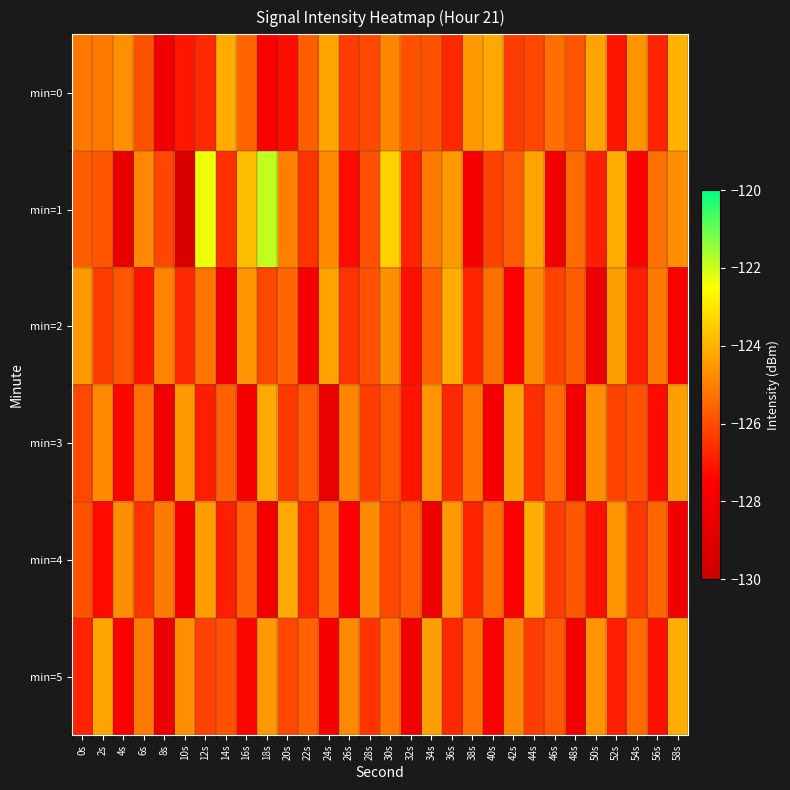

Reading left to right, extract all data points from this chart.

min=0: 0s=-125.1	2s=-125.1	4s=-124.7	6s=-125.9	8s=-128.1	10s=-127.1	12s=-126.7	14s=-124.2	16s=-125.5	18s=-127.7	20s=-127.3	22s=-125.7	24s=-124.3	26s=-126.3	28s=-126.1	30s=-124.9	32s=-125.9	34s=-125.9	36s=-126.7	38s=-124.5	40s=-124.2	42s=-126.3	44s=-126.1	46s=-125.4	48s=-125.8	50s=-124.3	52s=-127.1	54s=-124.6	56s=-126.8	58s=-124.0
min=1: 0s=-125.7	2s=-125.8	4s=-128.6	6s=-124.8	8s=-126.1	10s=-129.3	12s=-122.3	14s=-126.5	16s=-123.8	18s=-121.9	20s=-125.0	22s=-126.5	24s=-124.8	26s=-127.3	28s=-125.9	30s=-123.4	32s=-126.8	34s=-125.1	36s=-124.5	38s=-127.9	40s=-126.2	42s=-125.7	44s=-124.3	46s=-128.1	48s=-125.4	50s=-126.9	52s=-124.1	54s=-127.5	56s=-125.3	58s=-124.7
min=2: 0s=-124.5	2s=-126.3	4s=-125.8	6s=-127.1	8s=-124.9	10s=-126.7	12s=-125.2	14s=-128.0	16s=-124.6	18s=-126.1	20s=-125.5	22s=-127.8	24s=-124.3	26s=-126.5	28s=-125.9	30s=-124.7	32s=-127.2	34s=-125.6	36s=-124.1	38s=-126.8	40s=-125.3	42s=-127.5	44s=-124.8	46s=-126.2	48s=-125.7	50s=-128.3	52s=-124.4	54s=-126.9	56s=-125.1	58s=-127.6
min=3: 0s=-126.1	2s=-124.8	4s=-127.4	6s=-125.3	8s=-128.2	10s=-124.5	12s=-126.9	14s=-125.6	16s=-127.8	18s=-124.2	20s=-126.4	22s=-125.7	24s=-128.5	26s=-124.9	28s=-126.3	30s=-125.8	32s=-127.1	34s=-124.6	36s=-126.7	38s=-125.2	40s=-127.9	42s=-124.3	44s=-126.6	46s=-125.4	48s=-128.1	50s=-124.7	52s=-126.2	54s=-125.9	56s=-127.3	58s=-124.4
min=4: 0s=-125.9	2s=-127.3	4s=-124.7	6s=-126.5	8s=-125.1	10s=-127.8	12s=-124.4	14s=-126.9	16s=-125.6	18s=-128.0	20s=-124.2	22s=-126.7	24s=-125.3	26s=-127.5	28s=-124.8	30s=-126.1	32s=-125.7	34s=-128.3	36s=-124.5	38s=-126.8	40s=-125.4	42s=-127.6	44s=-124.1	46s=-126.3	48s=-125.8	50s=-127.2	52s=-124.6	54s=-126.4	56s=-125.5	58s=-128.2
min=5: 0s=-126.8	2s=-124.3	4s=-127.6	6s=-125.1	8s=-128.4	10s=-124.7	12s=-126.2	14s=-125.9	16s=-127.4	18s=-124.5	20s=-126.1	22s=-125.6	24s=-127.9	26s=-124.8	28s=-126.5	30s=-125.2	32s=-128.1	34s=-124.4	36s=-126.7	38s=-125.3	40s=-127.7	42s=-124.9	44s=-126.3	46s=-125.8	48s=-128.0	50s=-124.6	52s=-126.9	54s=-125.4	56s=-127.2	58s=-124.1